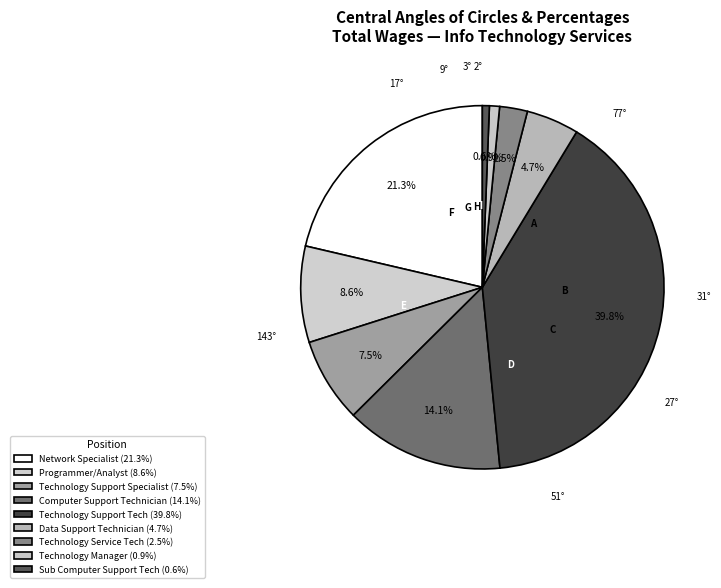

What percentage is the Data Support Technician slice, to the nearest percent?

5%